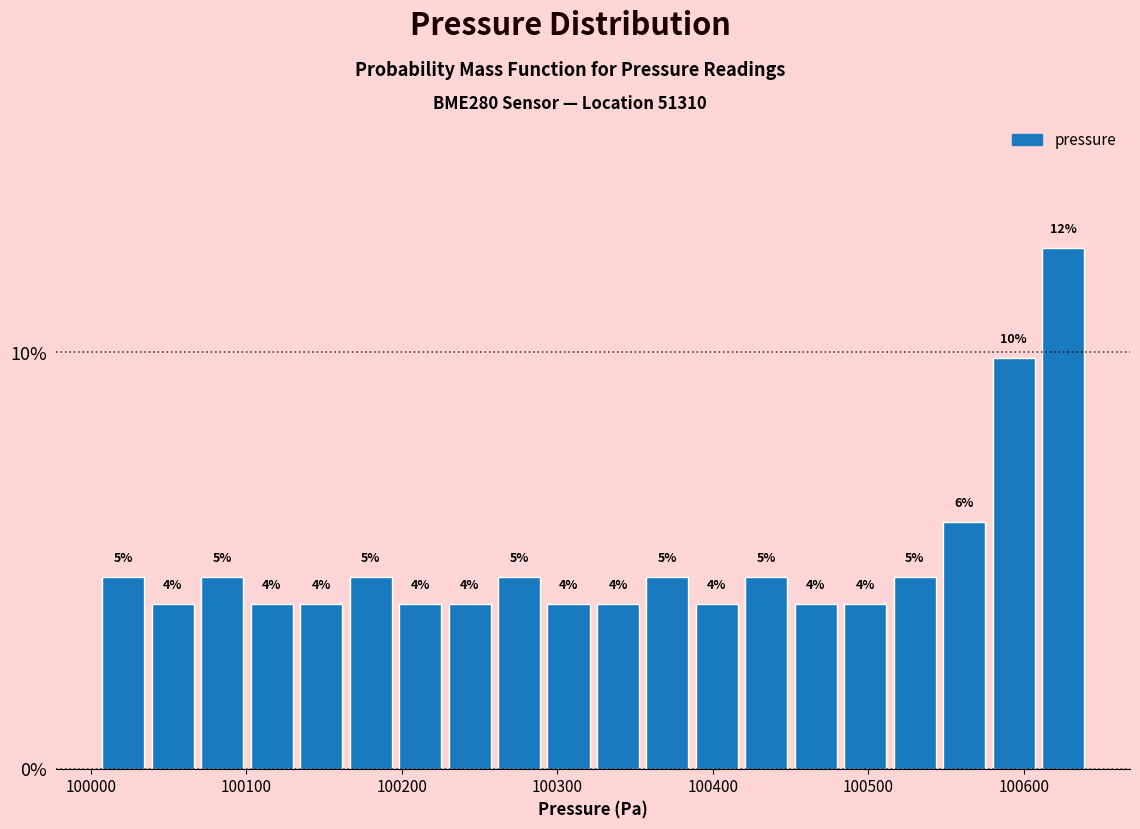

Around what value on the x-axis is the tallest bar? Give the approximate position of its centre, as read against the axis.

100630